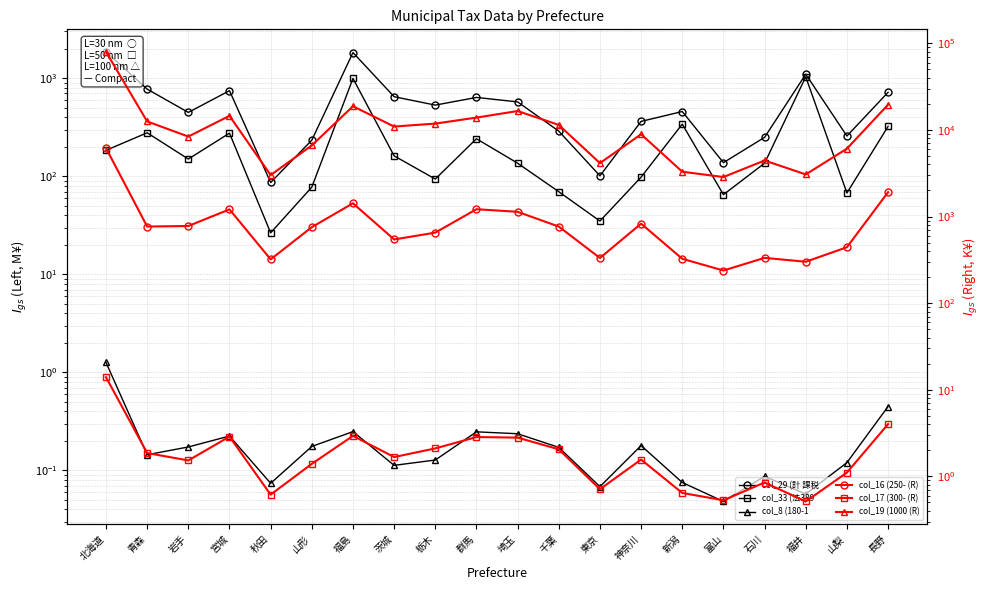

Count the number of data series in this chart.

6